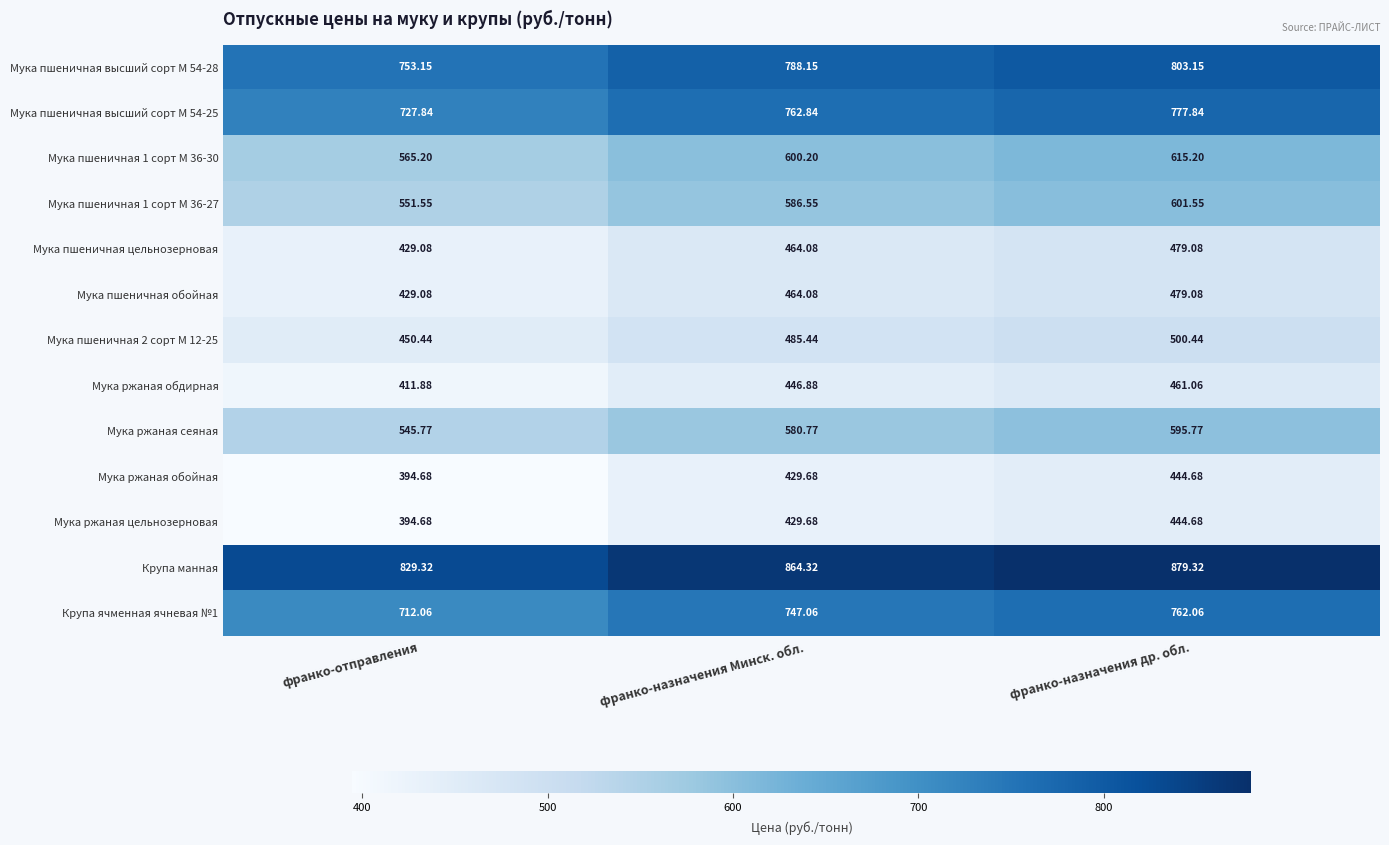

At how many categories does at least one series exceed 675?

3